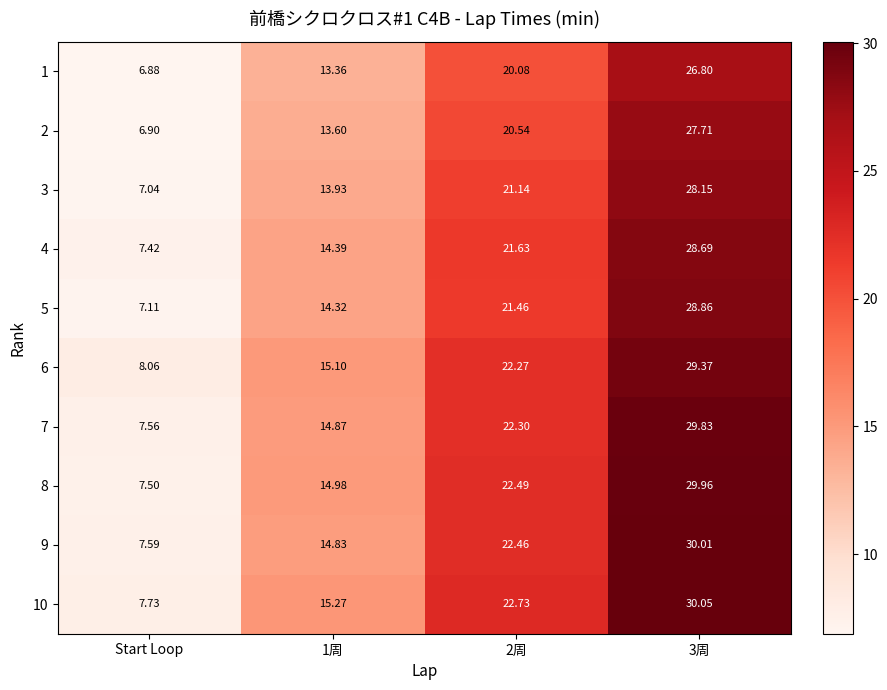

Is the value of 9 at 1周 greater than the value of 8 at 1周?

No